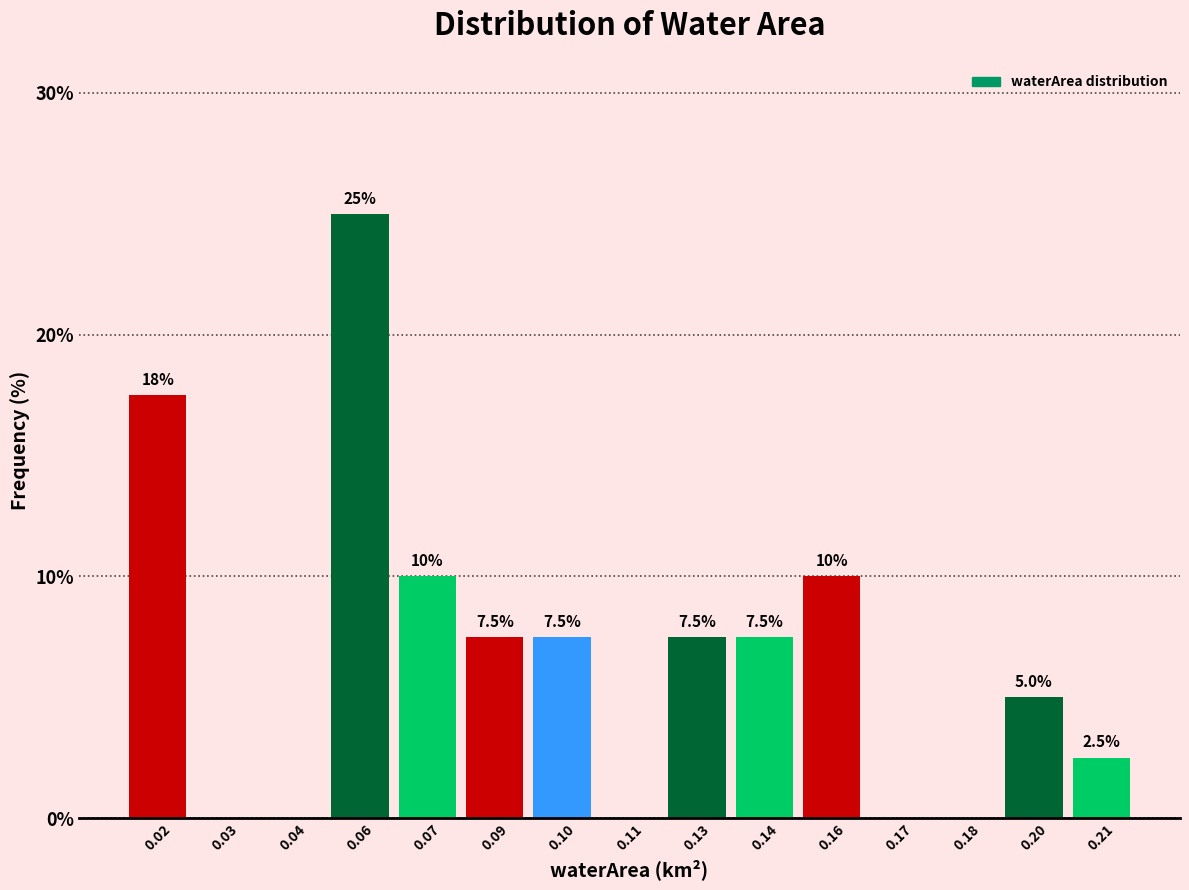

Reading left to right, list all the values displayed in this chart.

0.02=17.5	0.03=0.0	0.04=0.0	0.06=25.0	0.07=10.0	0.09=7.5	0.10=7.5	0.11=0.0	0.13=7.5	0.14=7.5	0.16=10.0	0.17=0.0	0.18=0.0	0.20=5.0	0.21=2.5